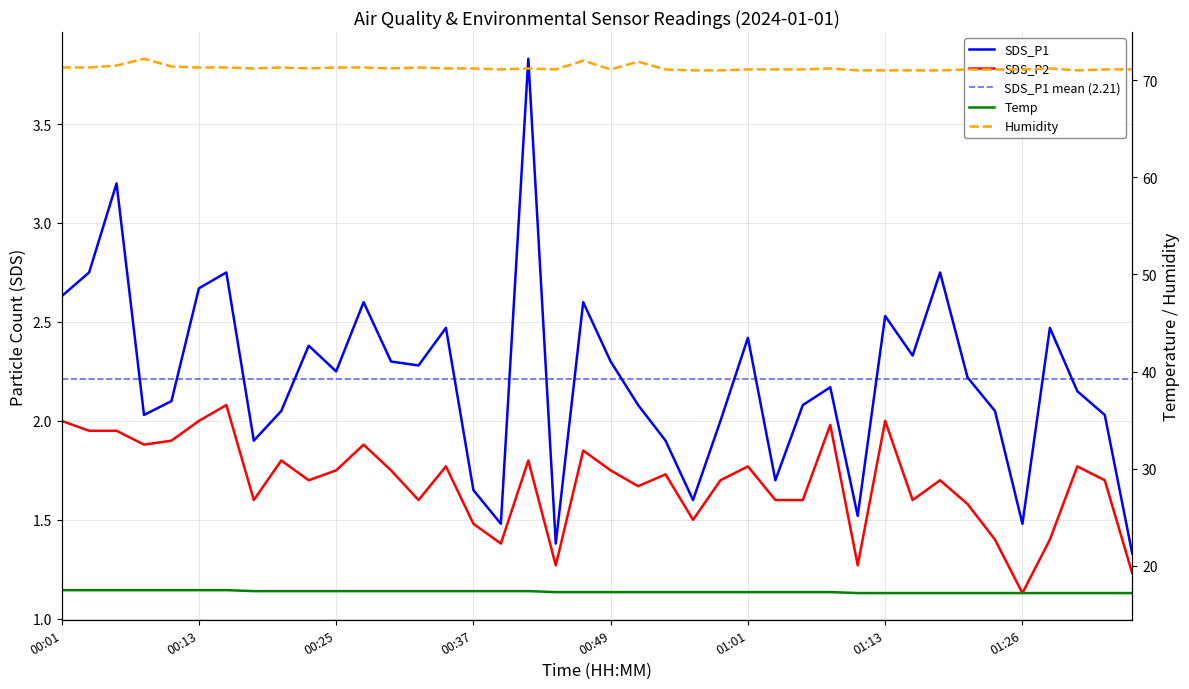

What is the value of the Temp point at the 38th from the left?

17.2